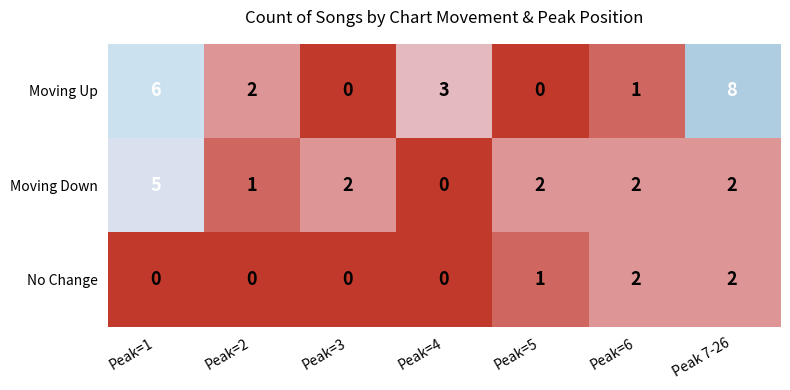

Reading left to right, extract all data points from this chart.

Moving Up: Peak=1=6	Peak=2=2	Peak=3=0	Peak=4=3	Peak=5=0	Peak=6=1	Peak 7-26=8
Moving Down: Peak=1=5	Peak=2=1	Peak=3=2	Peak=4=0	Peak=5=2	Peak=6=2	Peak 7-26=2
No Change: Peak=1=0	Peak=2=0	Peak=3=0	Peak=4=0	Peak=5=1	Peak=6=2	Peak 7-26=2